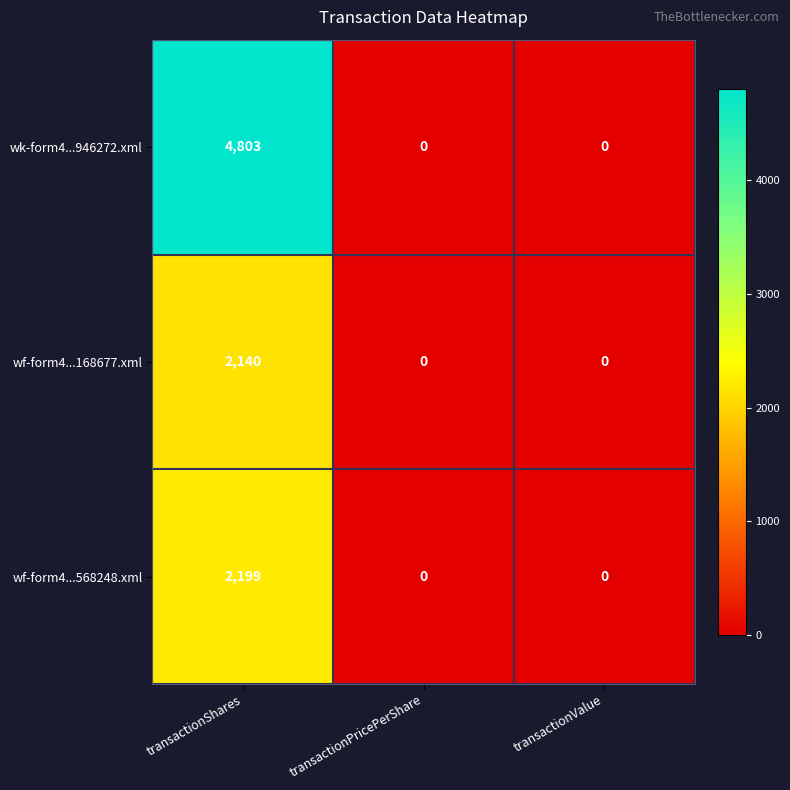

Reading left to right, transcribe all the data shown in this chart.

wk-form4...946272.xml: transactionShares=4803	transactionPricePerShare=0	transactionValue=0
wf-form4...168677.xml: transactionShares=2140	transactionPricePerShare=0	transactionValue=0
wf-form4...568248.xml: transactionShares=2199	transactionPricePerShare=0	transactionValue=0